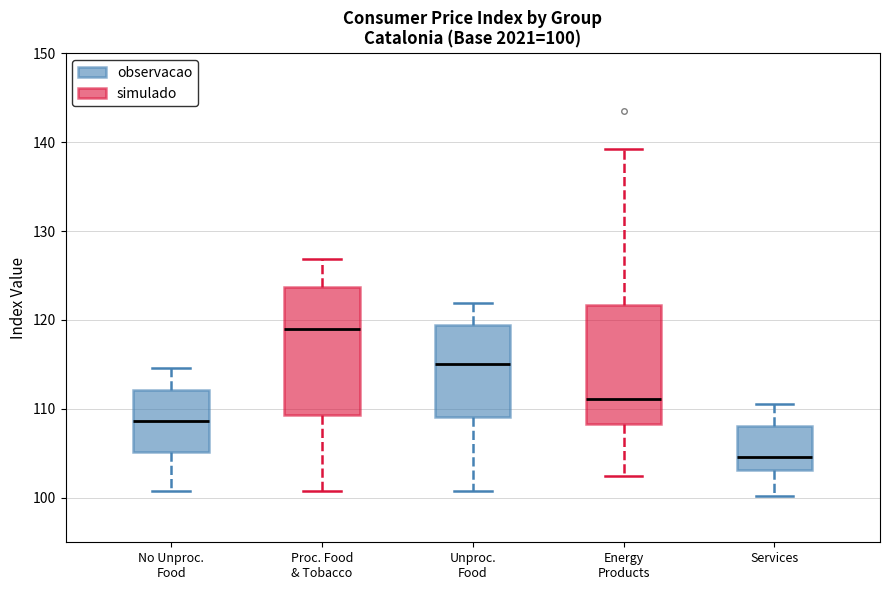

Which box has the lowest median line?

Services